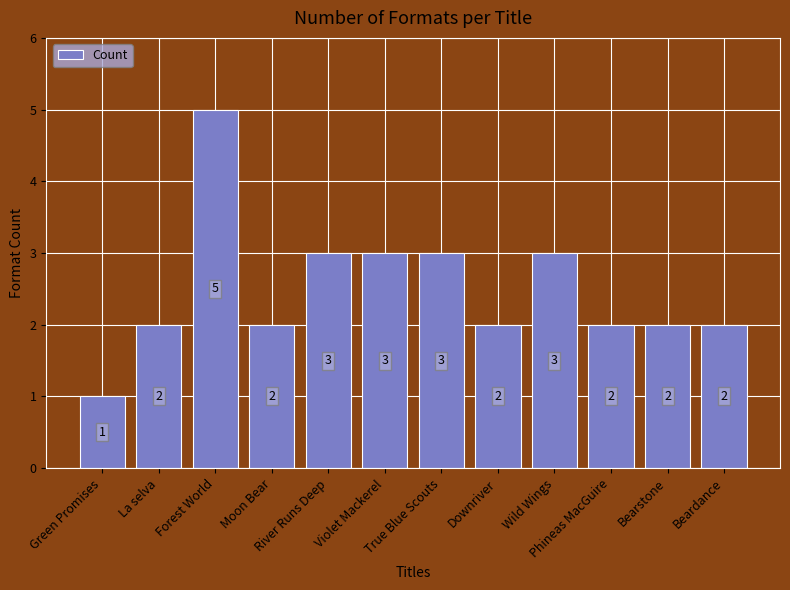

What is the difference between the second highest and minimum values?

2